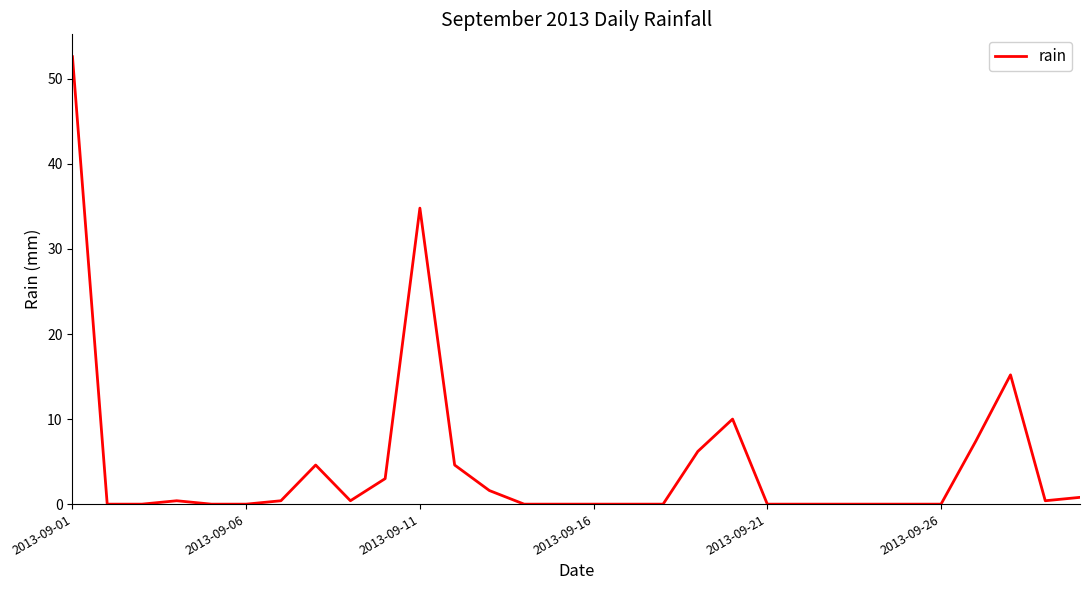

What is the difference between the maximum and second lowest values?

52.6